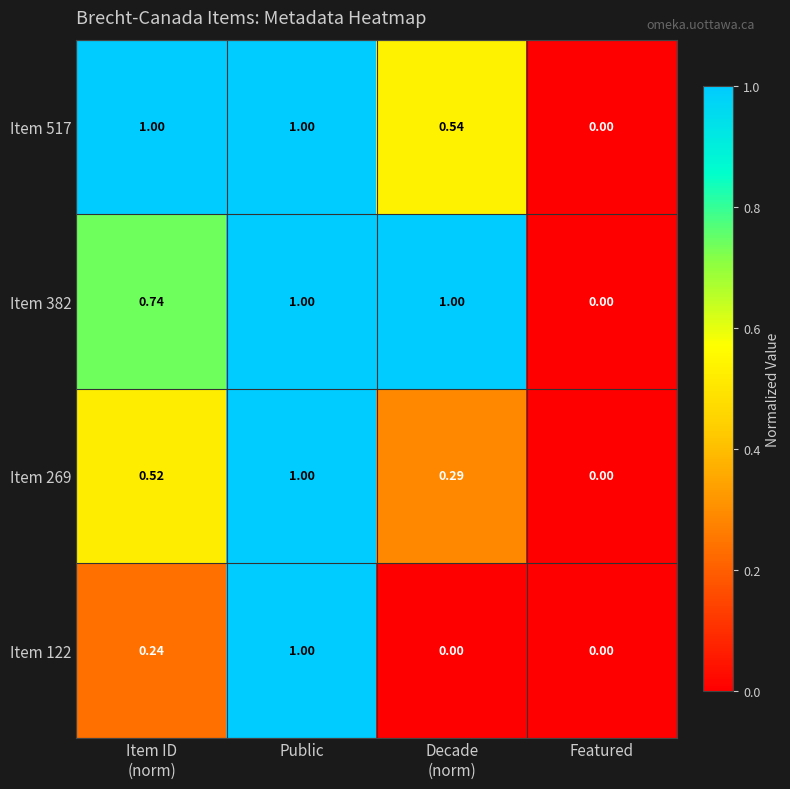

At which category is the sum across all series the highest?

Public